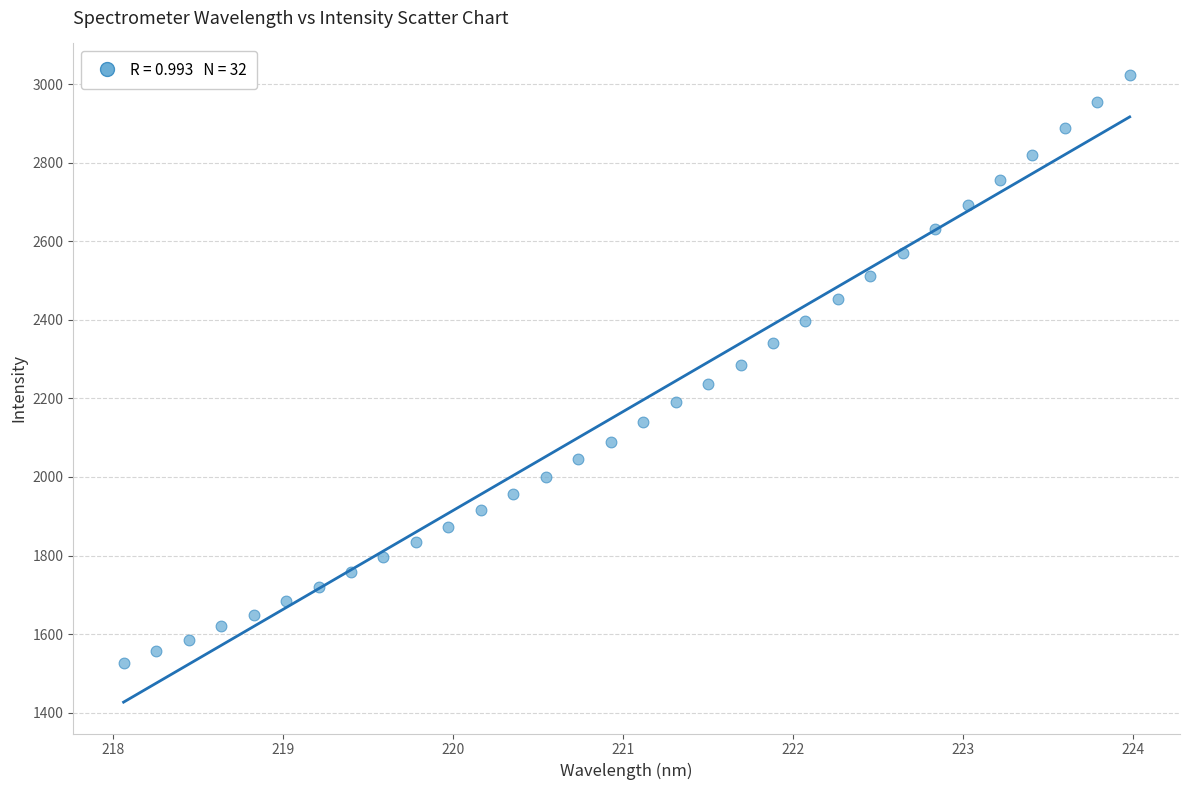

What is the range of X values (max minus min)?

5.9